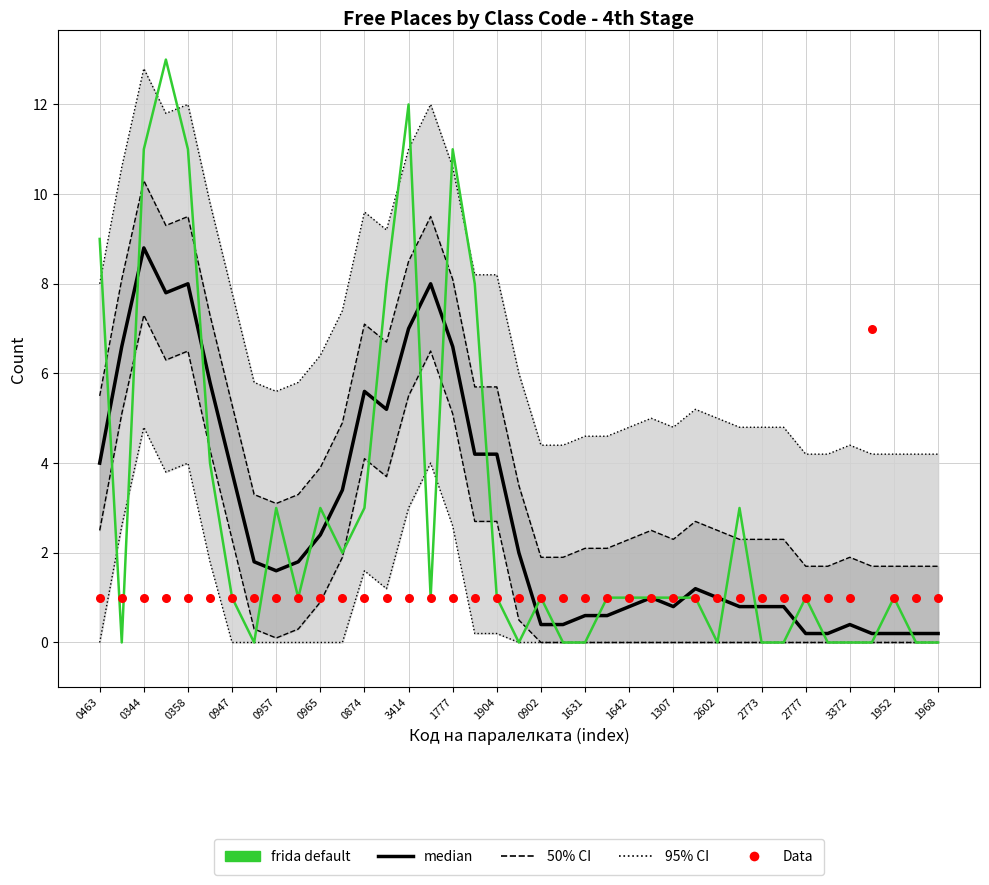

At how many categories does at least one series exceed 3?

16